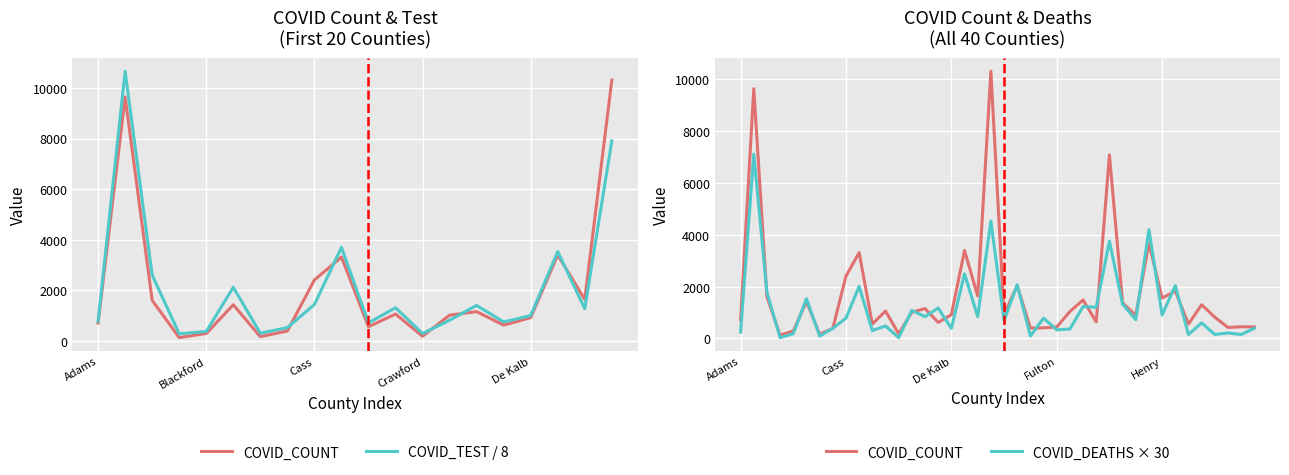

Reading right to left, what are all the values shown in this chart?

COVID_COUNT: 442	448	421	819	1299	552	1827	1556	3678	888	1368	7085	636	1483	1038	440	406	402	2032	925	10310	1635	3393	914	617	1150	1010	177	1055	554	3310	2403	386	160	1421	287	123	1597	9638	704
COVID_DEATHS: 390	150	210	150	600	150	2040	900	4200	720	1320	3750	1200	1230	360	330	780	90	2070	690	4530	840	2490	390	1170	840	1080	30	480	300	2010	780	390	90	1530	180	30	1770	7110	240